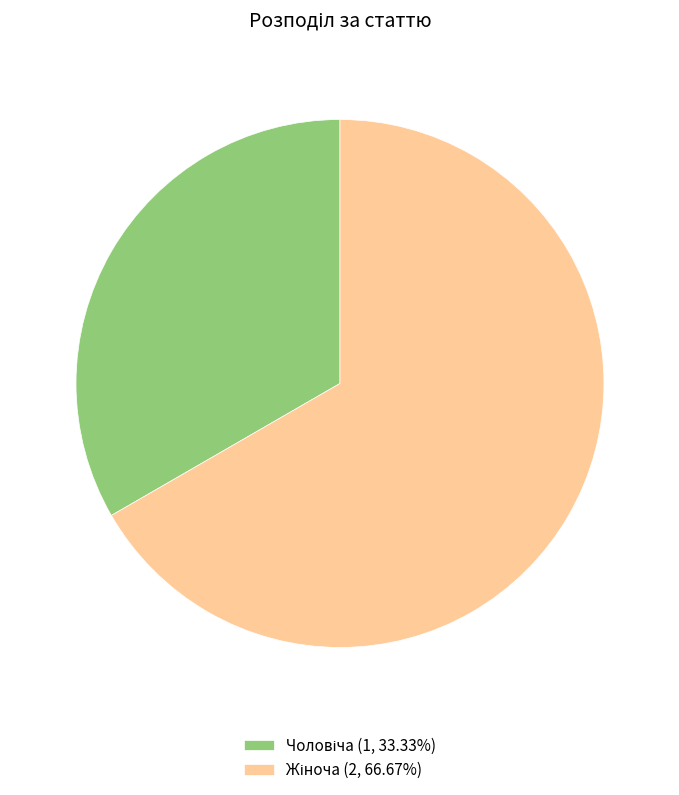

Is there any slice that represents more than half of the pie?

Yes